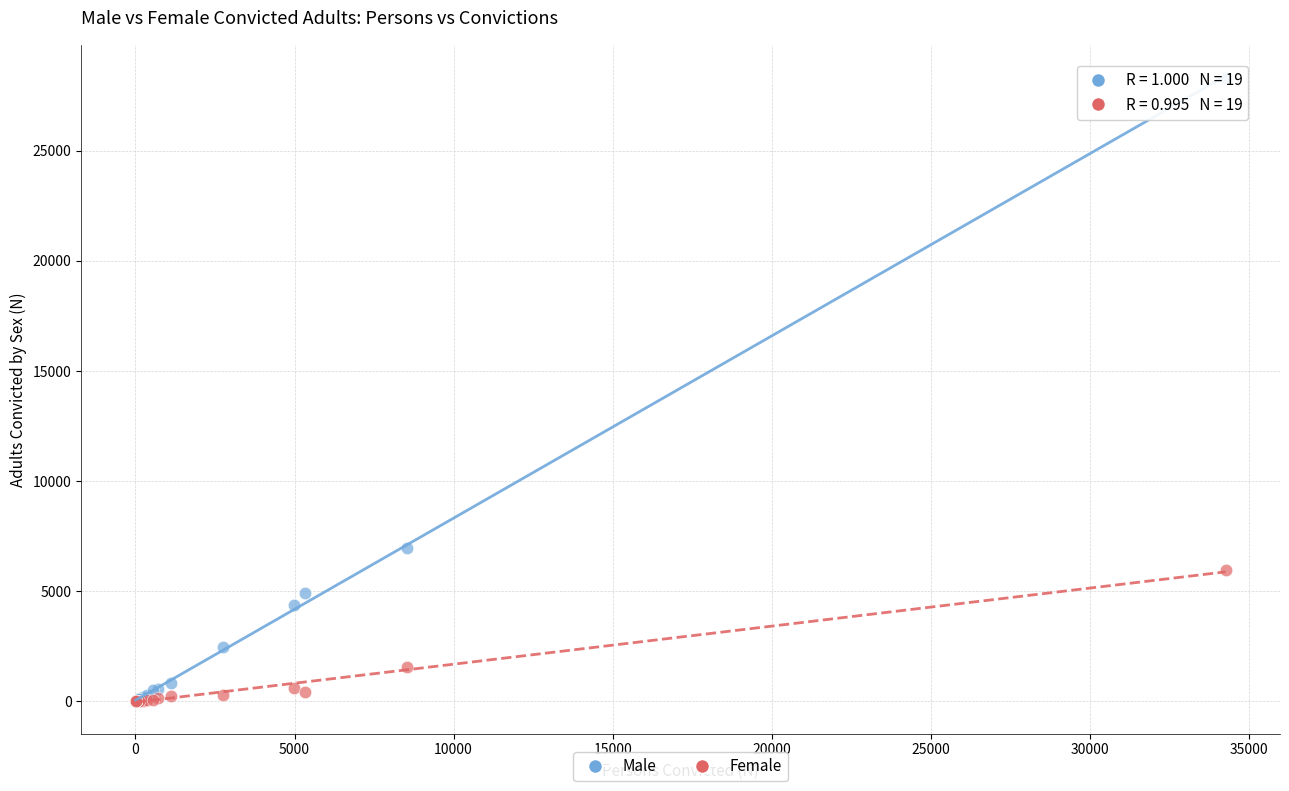

Across all series, what Y value is closest to 14157?

6981